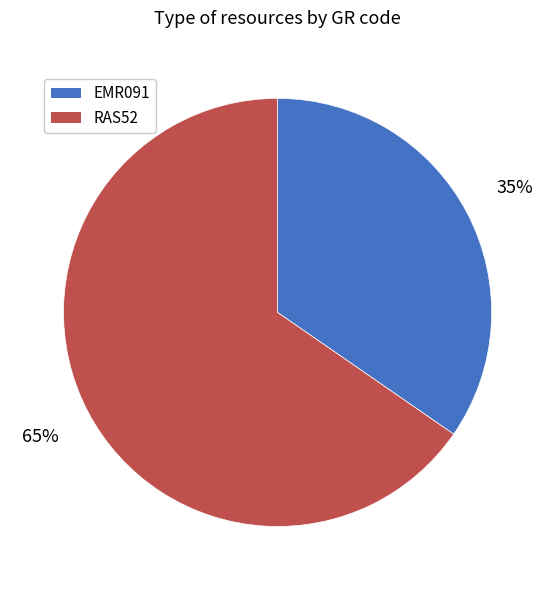

To the nearest percent, what is the combined percentage of EMR091 and RAS52?

100%